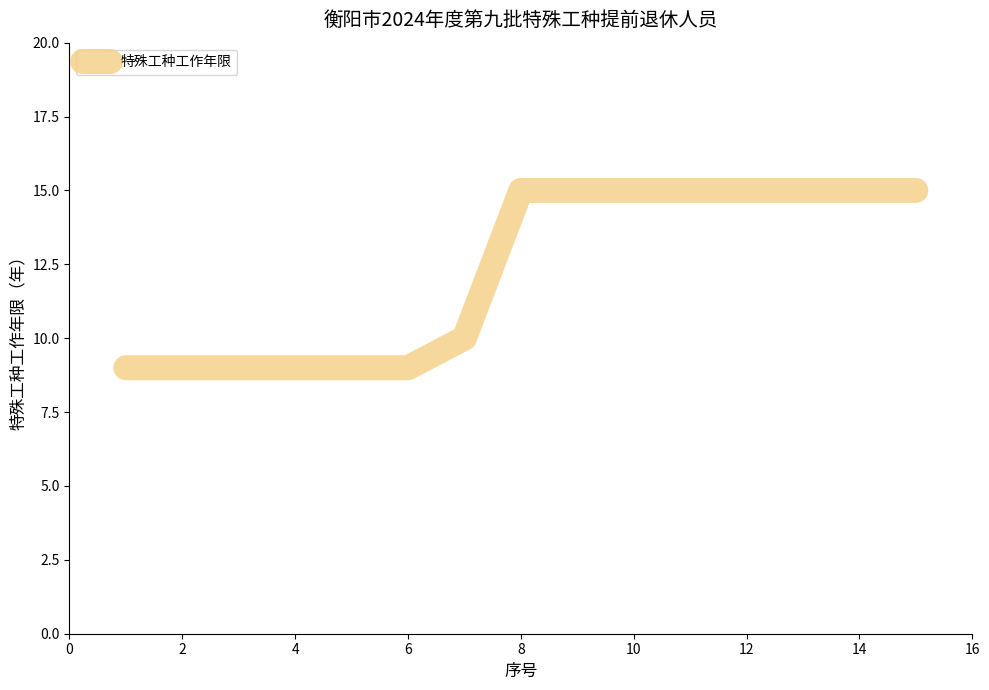

What is the difference between the maximum and minimum values?

6